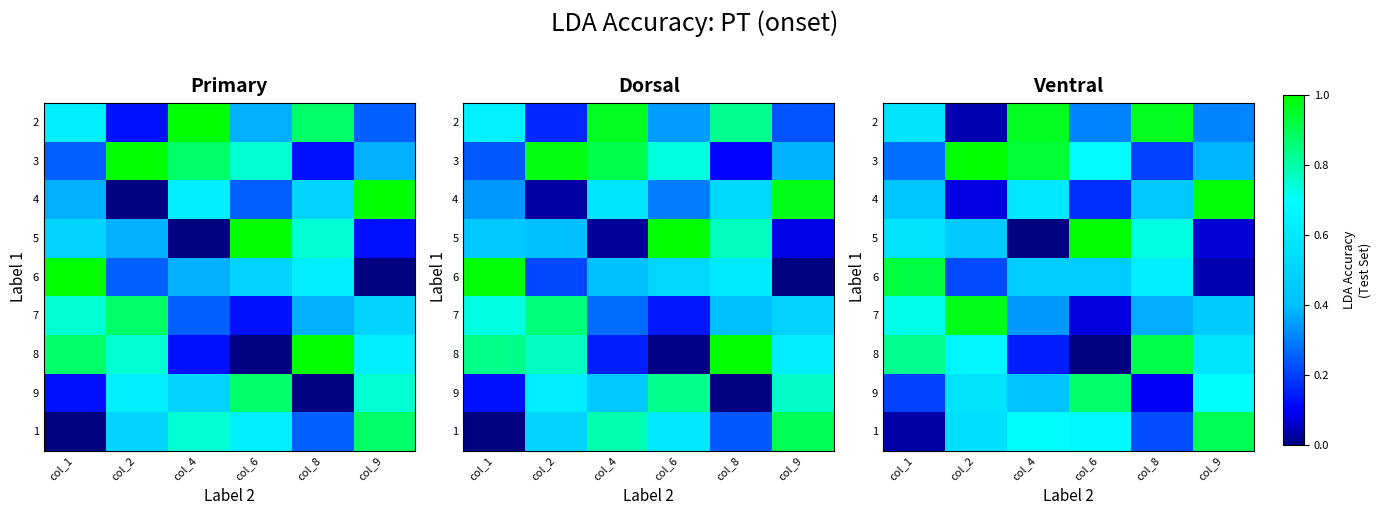

What is the total value across all series at col_9?

4.4